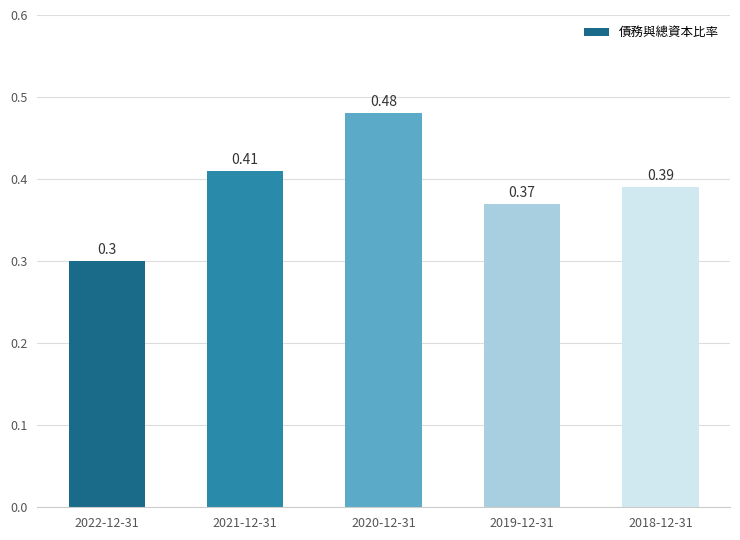

Rank the categories by value from highest to lowest.

2020-12-31, 2021-12-31, 2018-12-31, 2019-12-31, 2022-12-31